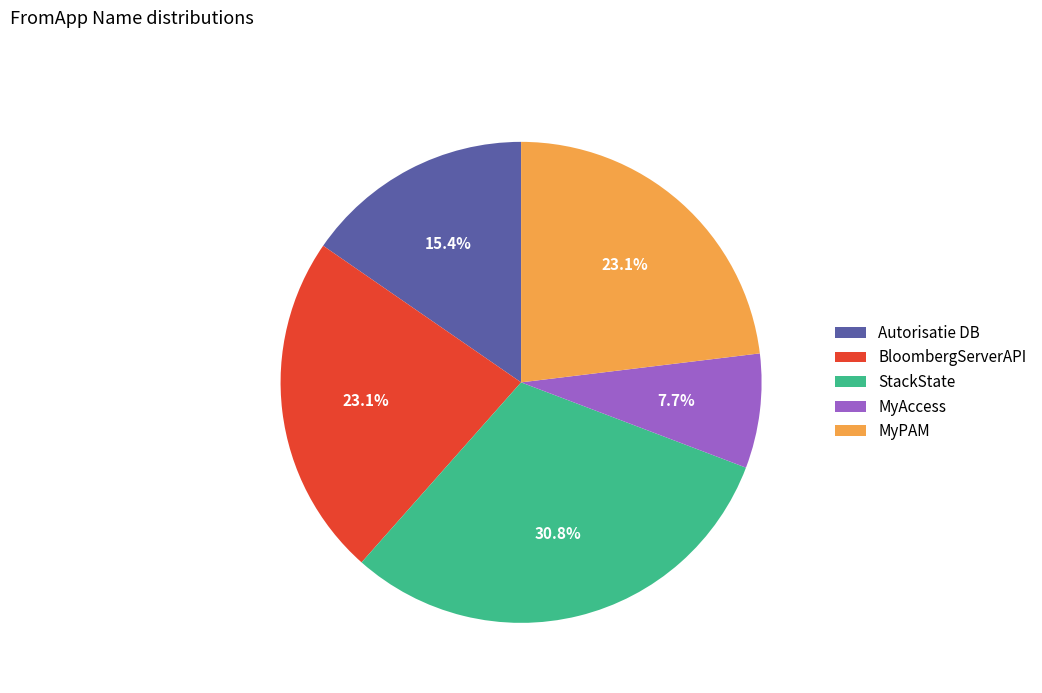

To the nearest percent, what is the average slice percentage?

20%